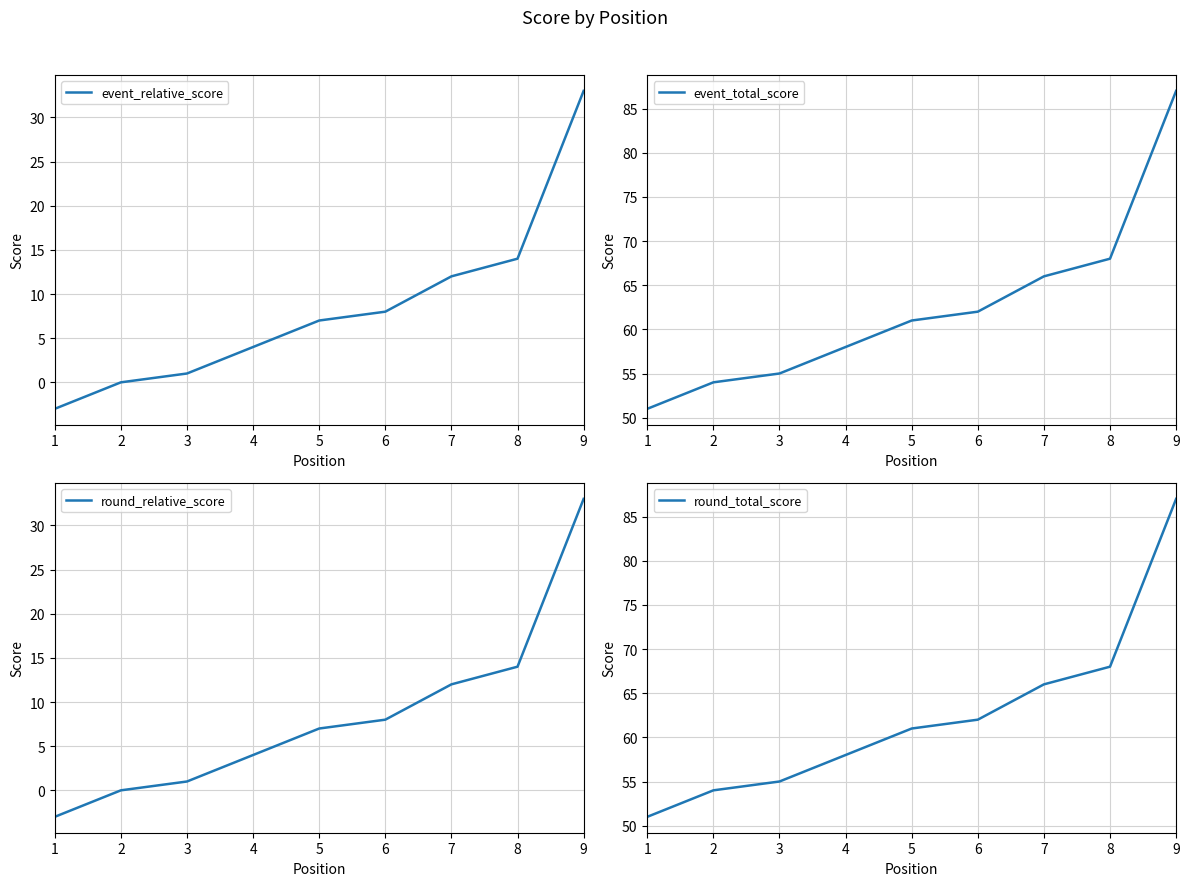

How many values in the round_relative_score series are below 7?

4